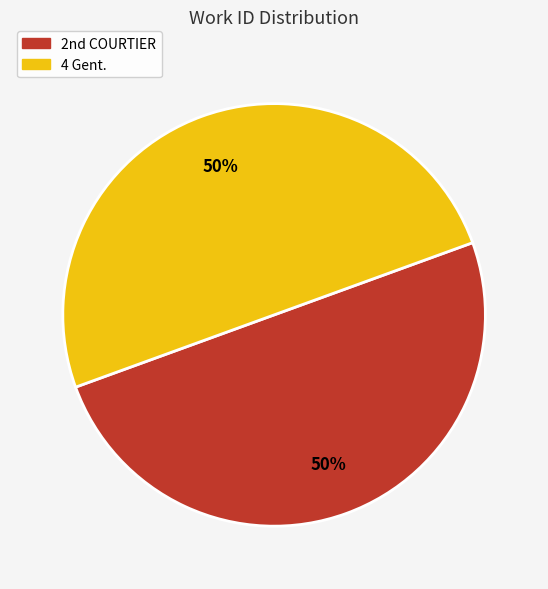

To the nearest percent, what portion does 4 Gent. represent?

50%